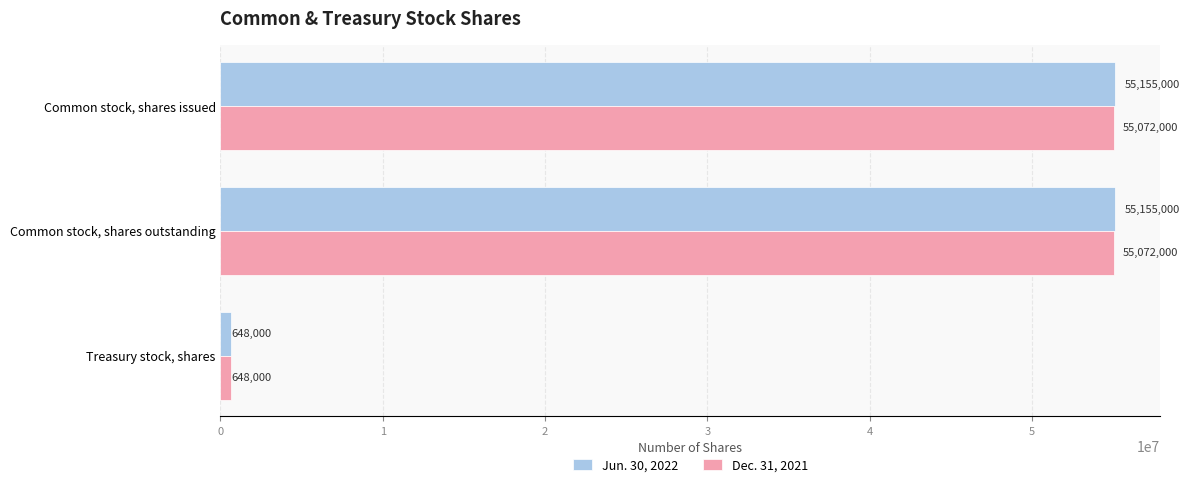

What is the sum of all Dec. 31, 2021 values?

110792000